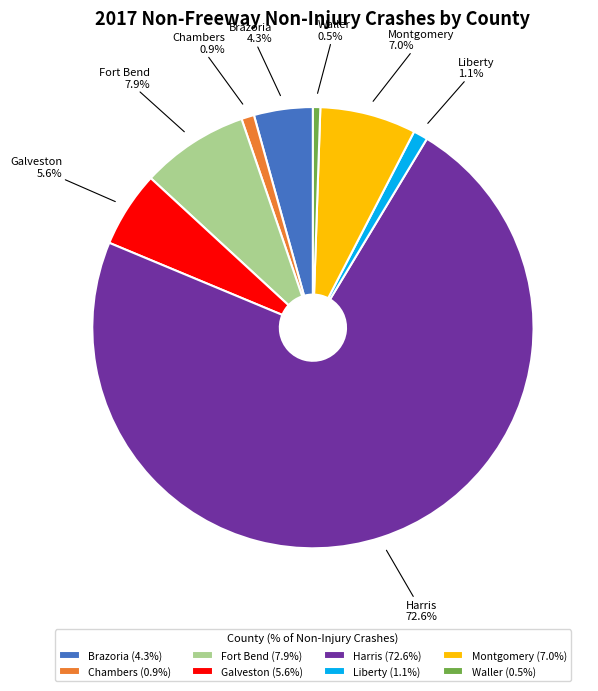

Between Montgomery and Chambers, which is larger?

Montgomery